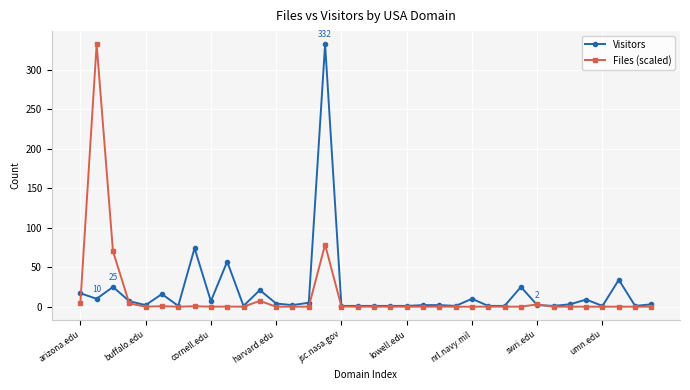

True or false: Visitors has more than 0 interior local peaks.

True